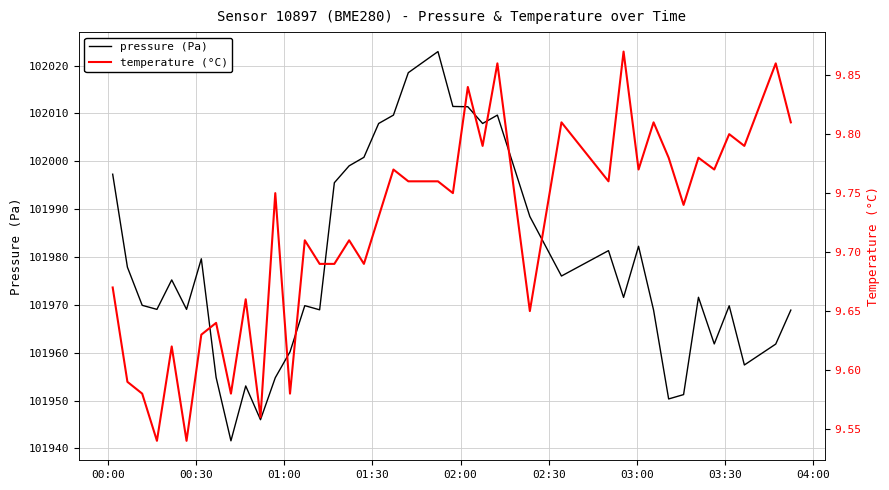

What is the maximum value for pressure (Pa)?

102022.9